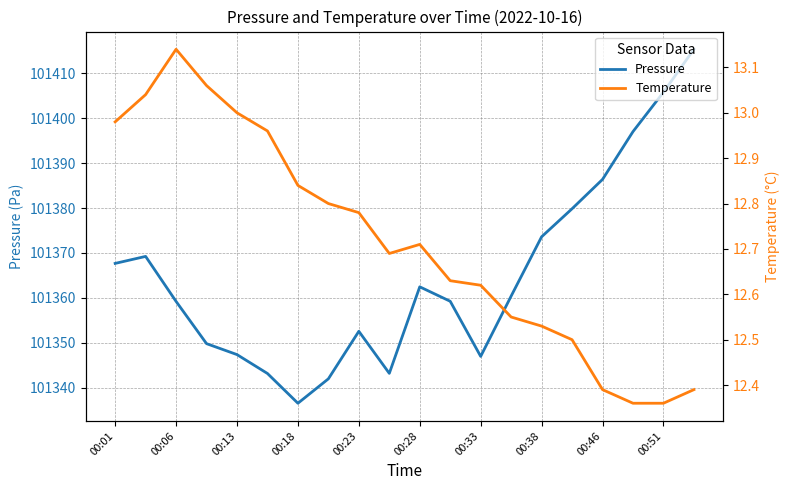

In temperature, how many points are lower than both neighbors (excluding endpoints)?

1